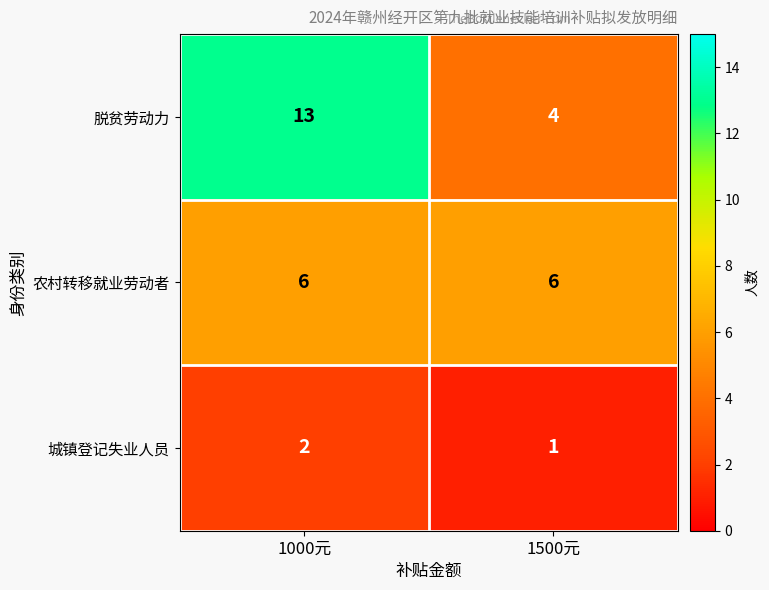

What is the difference between the 脱贫劳动力 values at 1000元 and 1500元?

9